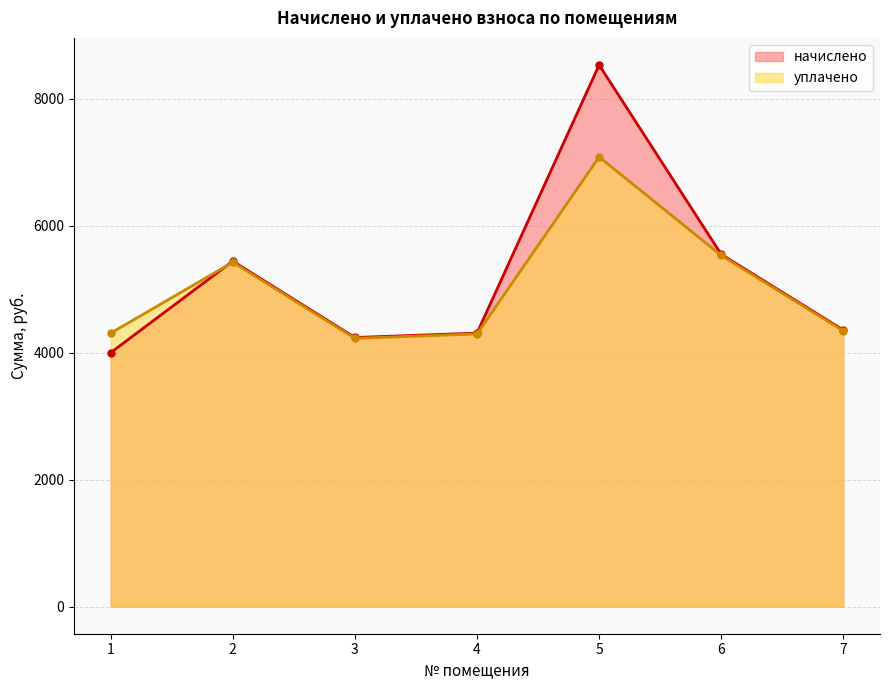

Rank the categories by уплачено value from lowest to highest.

3, 4, 1, 7, 2, 6, 5